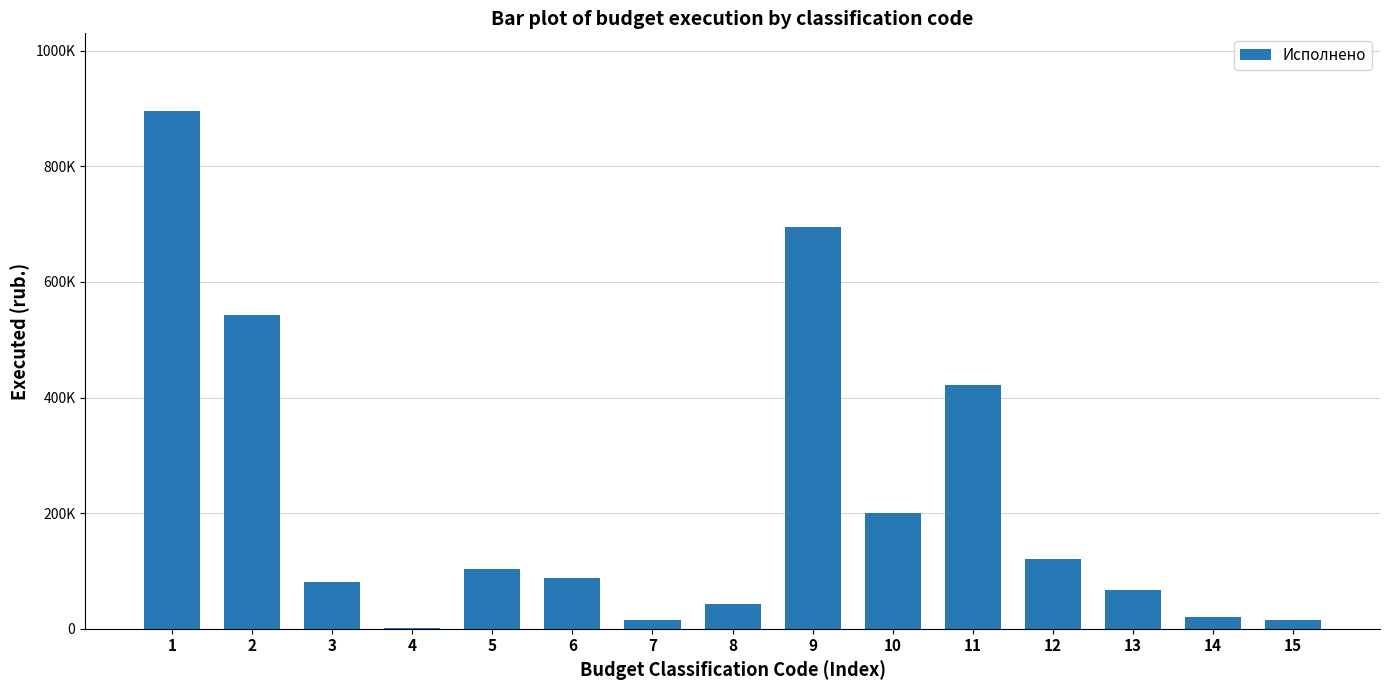

True or false: the data shows 21866.6 at 7.

False